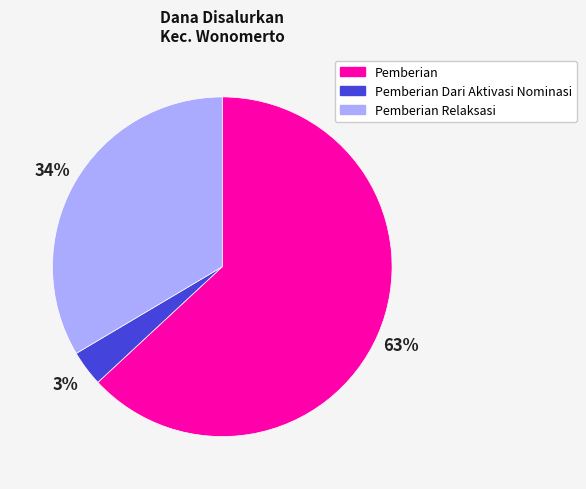

Rank the categories by value from highest to lowest.

Pemberian, Pemberian Relaksasi, Pemberian Dari Aktivasi Nominasi